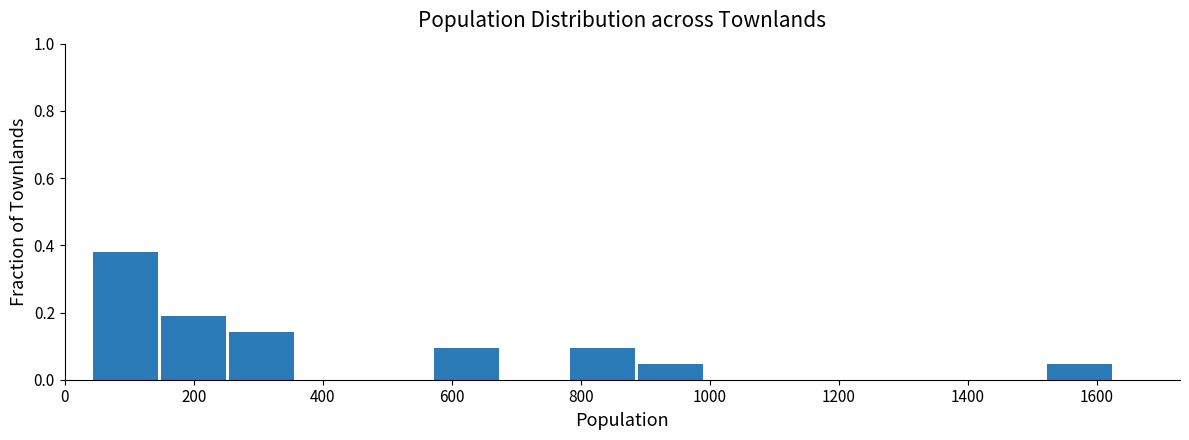

Reading left to right, transcribe this chart: for each bar, give the range it covers on the x-axis and its height. Neither the bar edges nor the heights are printed on the chart, so give them approximately, as read against the axes.

40 to 140: 0.38
140 to 260: 0.20
260 to 360: 0.14
360 to 460: 0
460 to 580: 0
580 to 680: 0.10
680 to 780: 0
780 to 880: 0.10
880 to 1000: 0.04
1000 to 1100: 0
1100 to 1200: 0
1200 to 1320: 0
1320 to 1420: 0
1420 to 1520: 0
1520 to 1620: 0.04